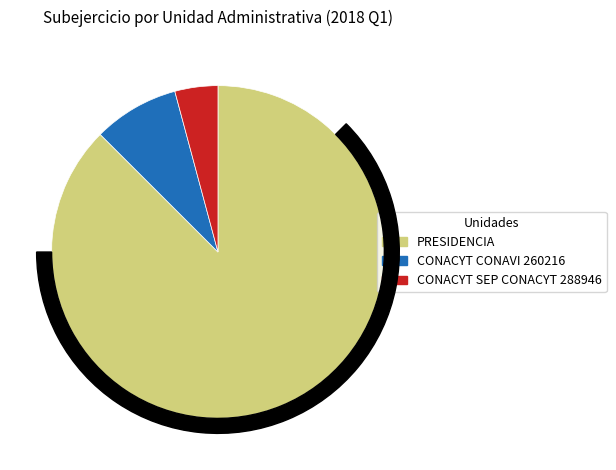

To the nearest percent, what is the combined percentage of CONACYT CONAVI 260216 and CONACYT SEP CONACYT 288946?

13%